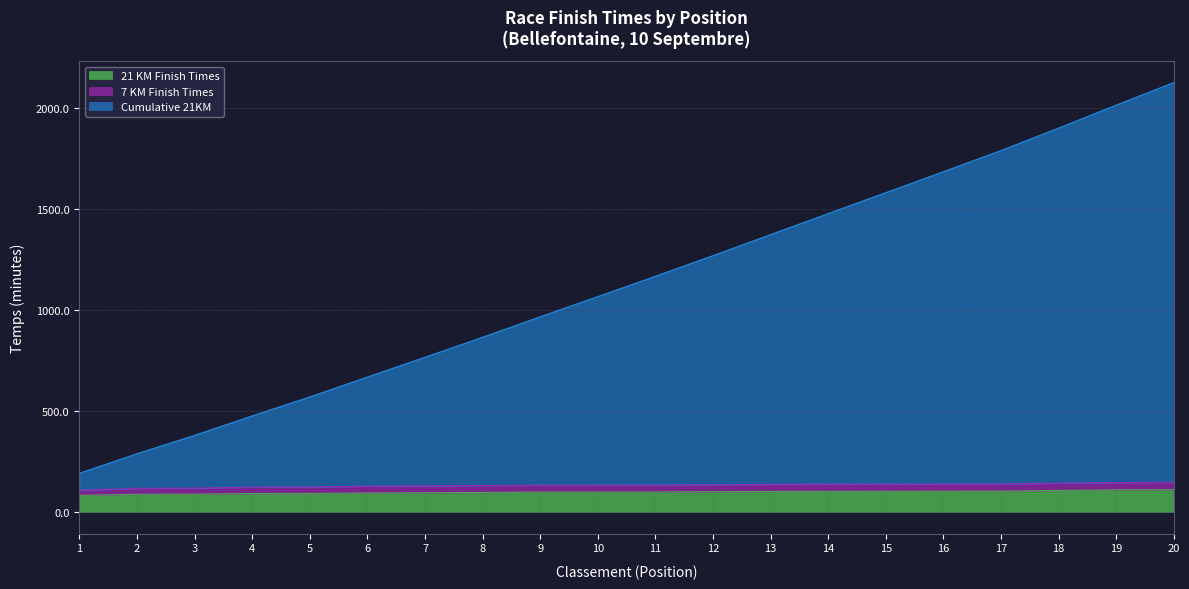

The value of 21 KM Finish Times at 5 is 92.5. True or false?

True